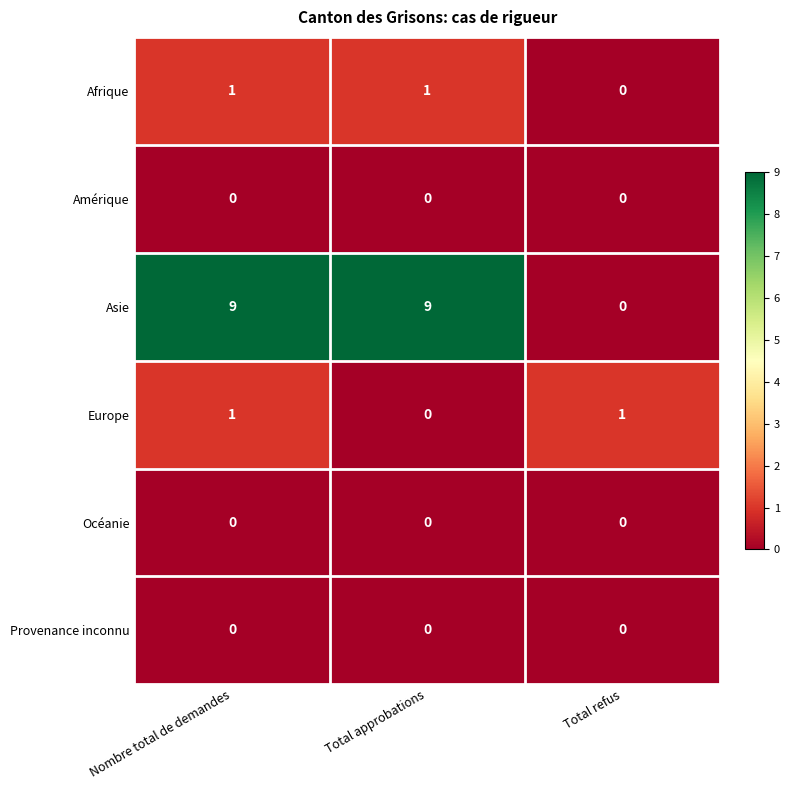

How many values in the Europe series are below 1?

1